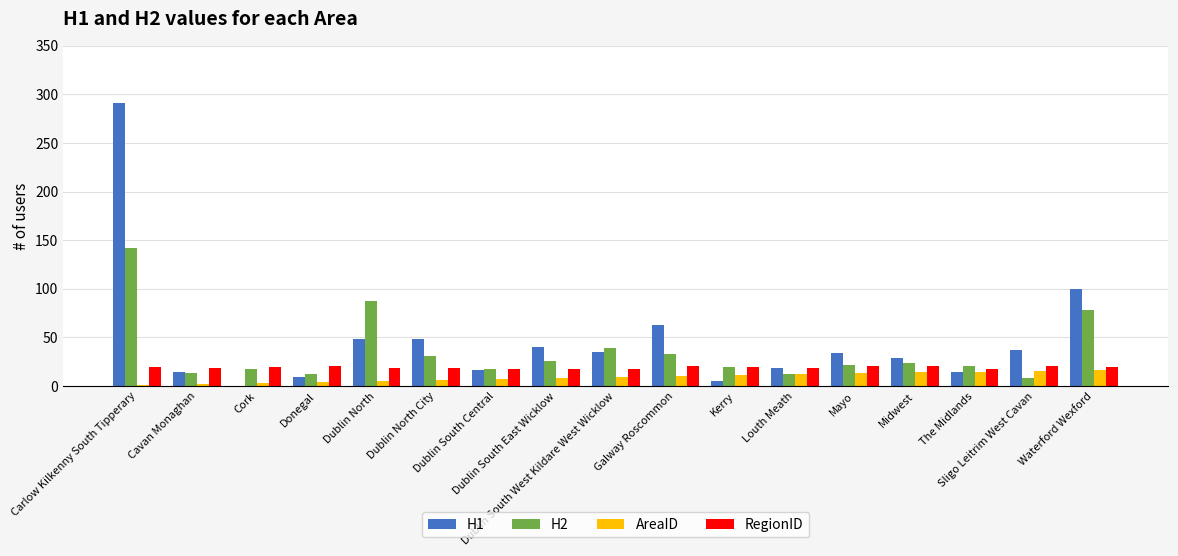

Between Dublin North City and Waterford Wexford, which series saw the biggest shift?

H1